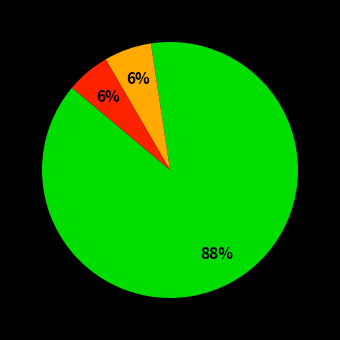

To the nearest percent, what is the average slice percentage?

33%